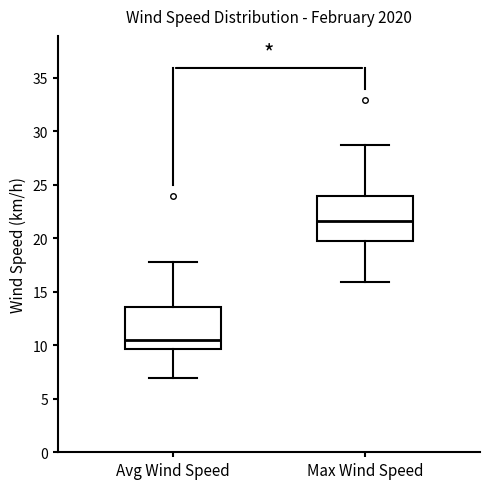

Which box's median line is the highest?

Max Wind Speed